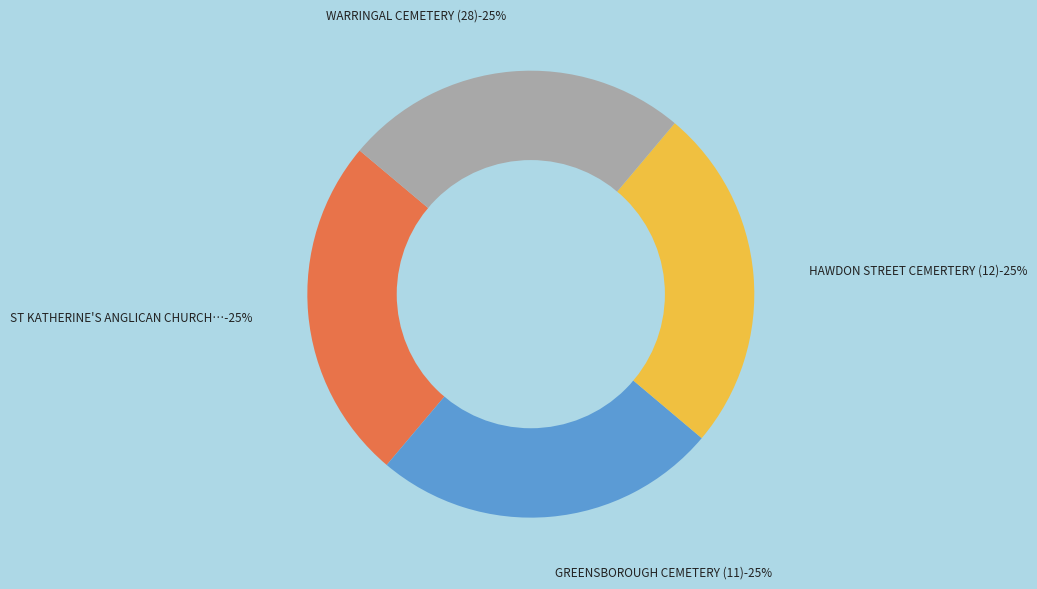

Count the number of slices in the pie.

4